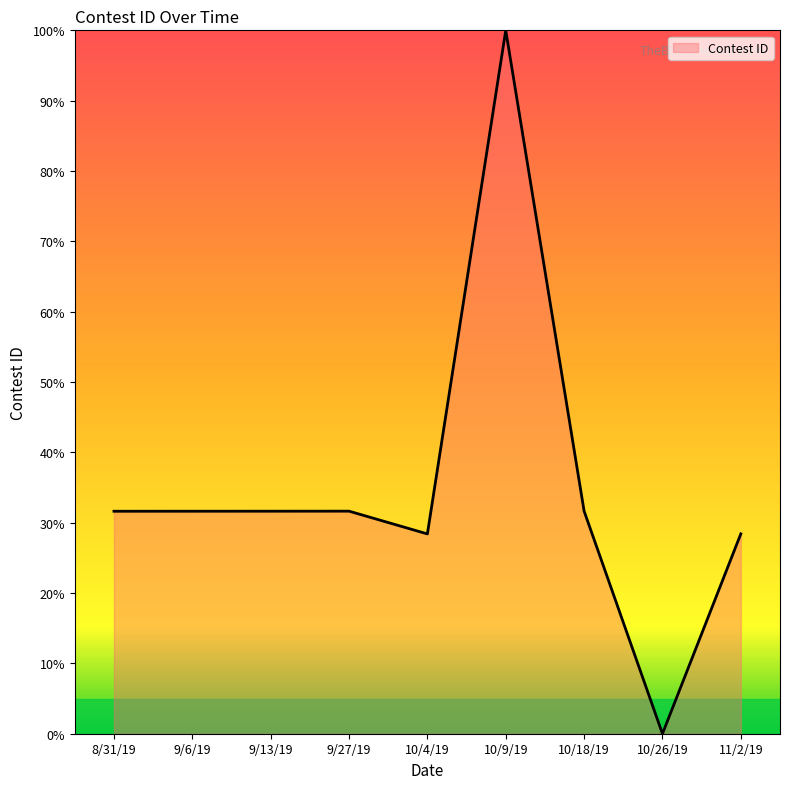

Which label corresponds to the smallest value in the chart?

10/26/19